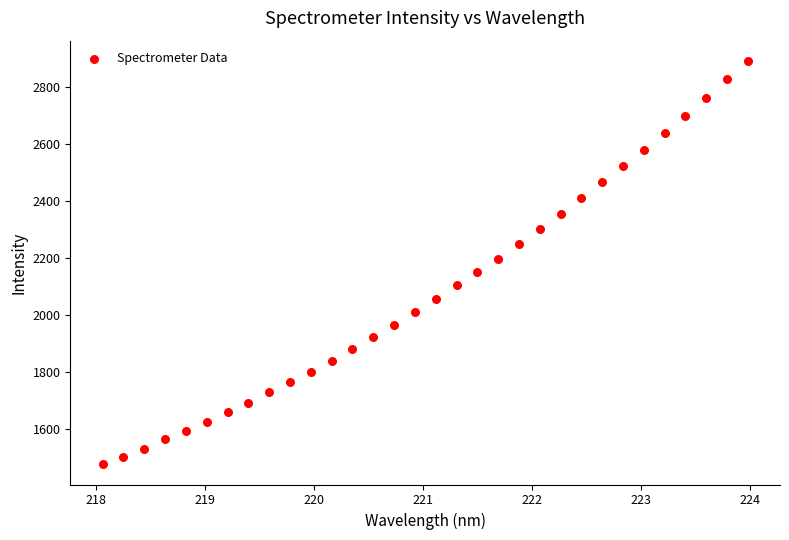

What is the range of Y values (max minus min)?

1412.9